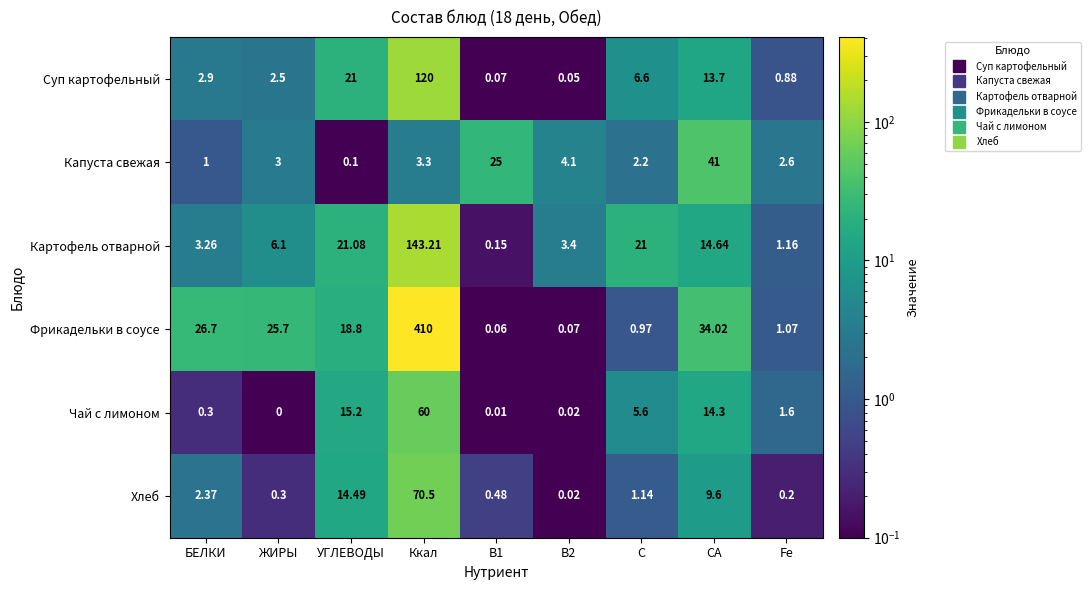

Which series changed the most between УГЛЕВОДЫ and С?

Фрикадельки в соусе